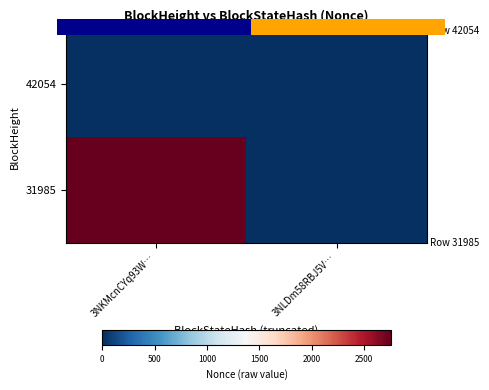

List the labels in order of 42054 value, smallest first.

3NKMcnCYq93W…, 3NLDm58RBJ5V…